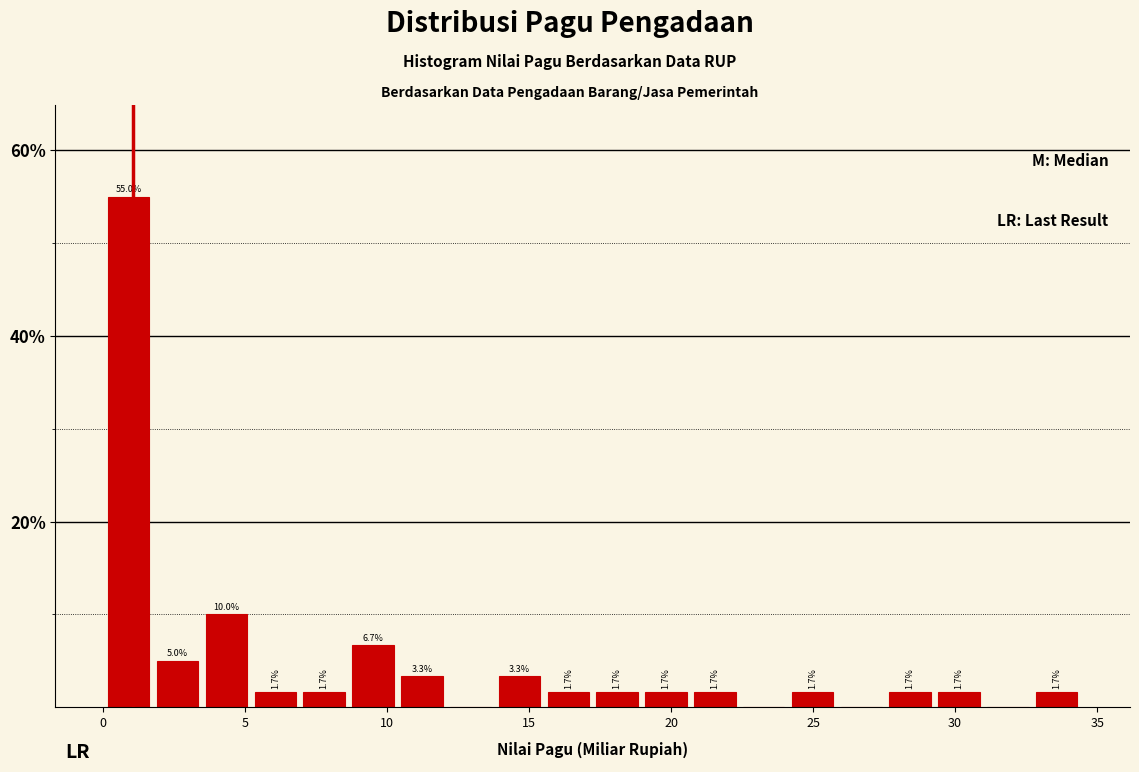

Read against the x-axis, roughly where is the centre of the tallest bar?

1.0